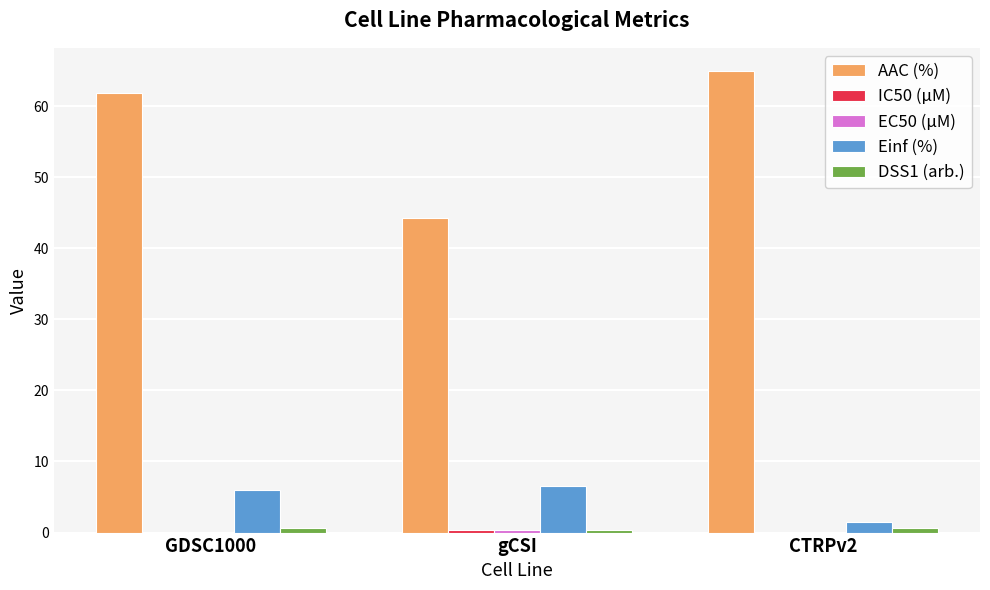

Is it true that Einf (%) equals 9.9 at gCSI?

False